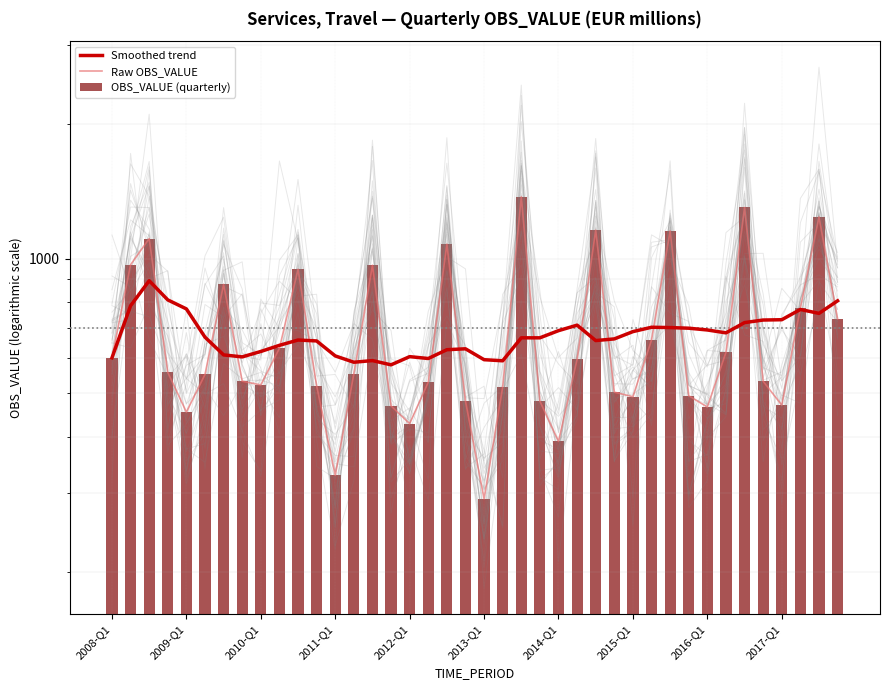

What is the label of the 40th bar from the right?

2008-Q1